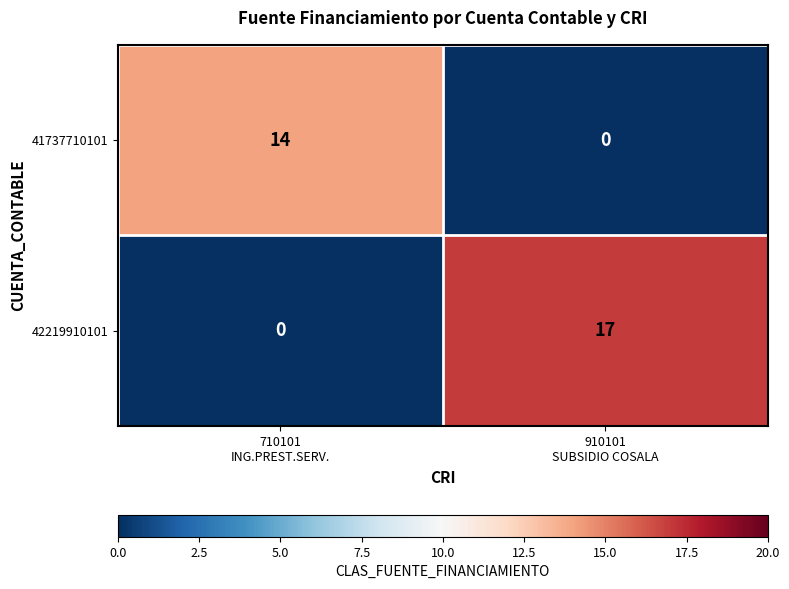

Which series has the largest total across all categories?

42219910101